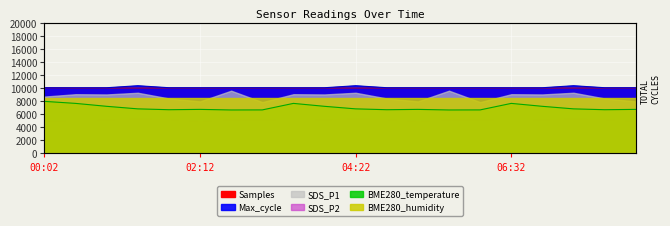

Reading right to left, list all the values displayed in this chart.

Samples: 08:16=9972.5	07:50=9974.5	07:24=9973.9	06:58=9974.6	06:32=9971.3	06:06=9976.2	05:40=9974.7	05:14=9972.5	04:48=9974.5	04:22=9973.9	03:56=9974.6	03:30=9971.3	03:04=9976.2	02:38=9974.7	02:12=9972.5	01:46=9974.5	01:20=9973.9	00:55=9974.6	00:29=9971.3	00:02=10001.0
BME280_temperature: 08:16=6700.0	07:50=6650.0	07:24=6780.0	06:58=7170.0	06:32=7620.0	06:06=6620.0	05:40=6610.0	05:14=6700.0	04:48=6650.0	04:22=6780.0	03:56=7170.0	03:30=7620.0	03:04=6620.0	02:38=6610.0	02:12=6700.0	01:46=6650.0	01:20=6780.0	00:55=7170.0	00:29=7620.0	00:02=7930.0
Max_cycle: 08:16=10023.0	07:50=10024.0	07:24=10329.5	06:58=10021.0	06:32=10019.0	06:06=10027.0	05:40=10025.0	05:14=10023.0	04:48=10024.0	04:22=10329.5	03:56=10021.0	03:30=10019.0	03:04=10027.0	02:38=10025.0	02:12=10023.0	01:46=10024.0	01:20=10329.5	00:55=10021.0	00:29=10019.0	00:02=10022.5